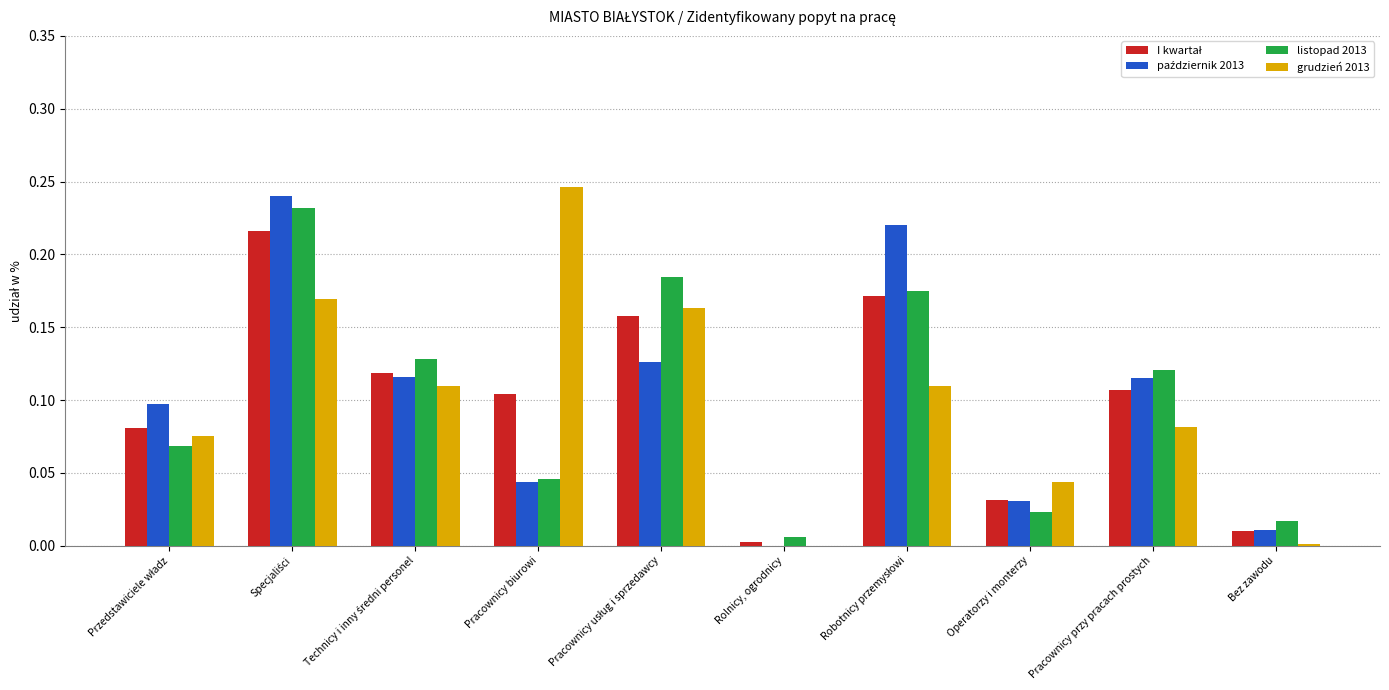

True or false: listopad 2013 has a value of 0.1 at Pracownicy przy pracach prostych.

True